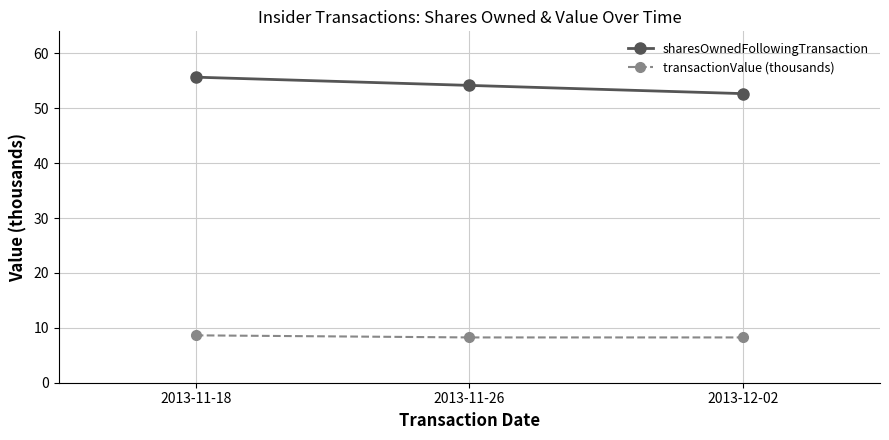

At how many categories does at least one series exceed 10?

3